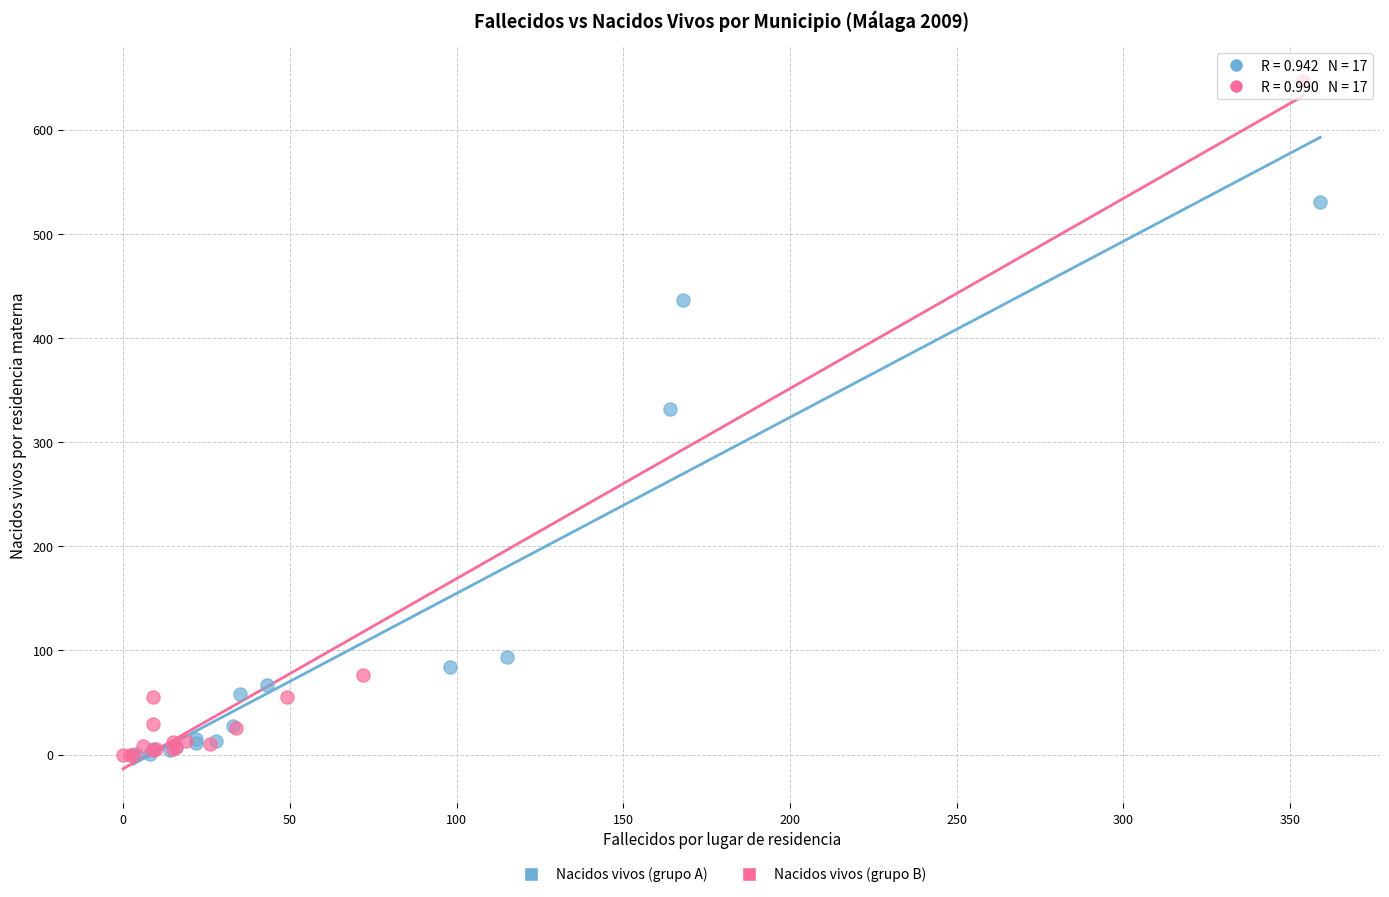

Which series has the largest Y range (max minus min)?

Nacidos vivos (grupo B)